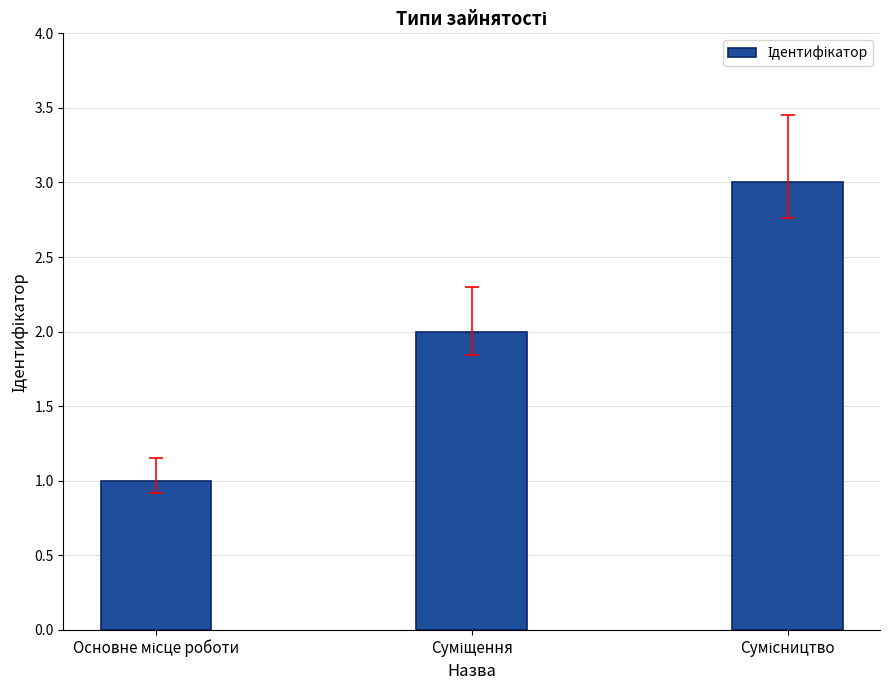

What is the greatest value displayed?

3